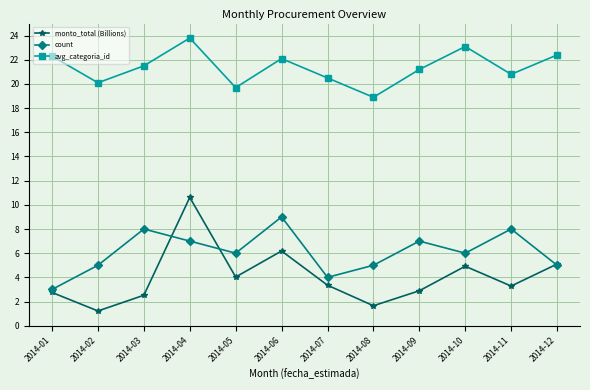

Rank the series at 2014-09 from highest to lowest value.

avg_categoria_id, count, monto_total (Billions)